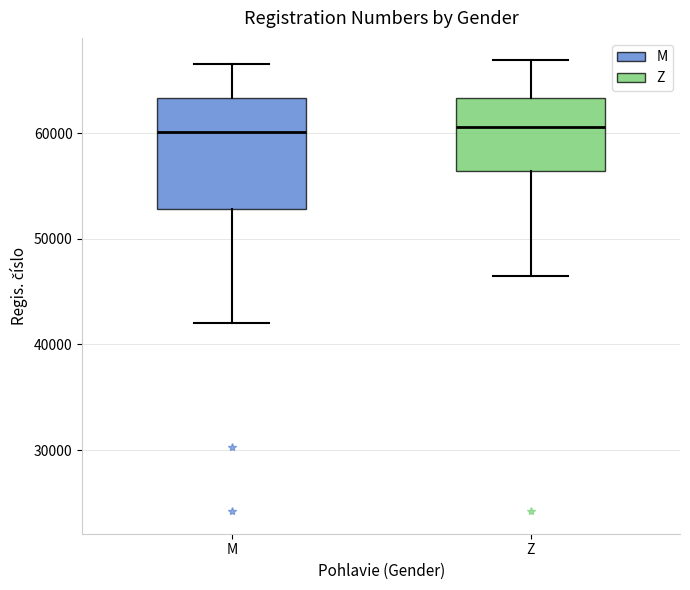

Reading left to right, transcribe this box plot: for each box, give where its median line is, the range the box spans, and where its two whiskers end, as read against the y-axis. The values are not printed on the chart, so give them approximately, as read against the axis.

M: median 60000, box 53000 to 63000, whiskers 42000 to 67000
Z: median 61000, box 56000 to 63000, whiskers 46000 to 67000